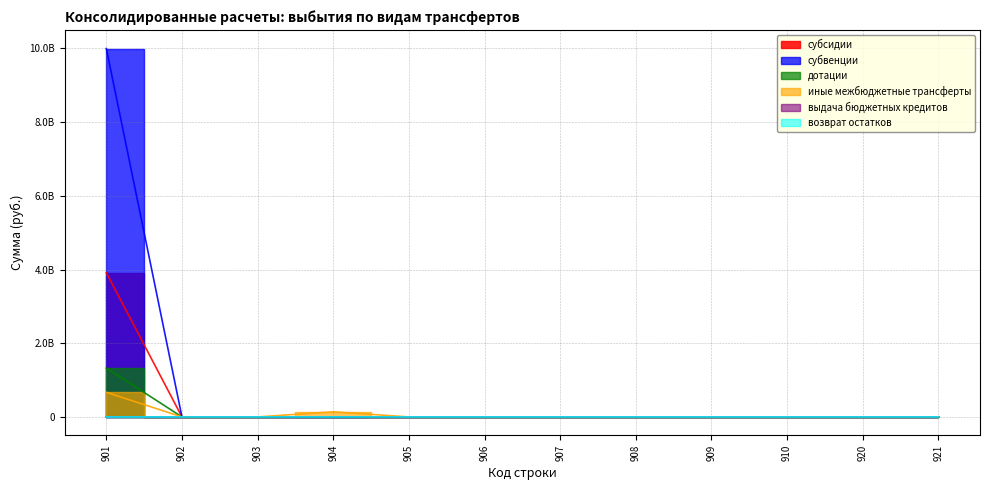

Between 903 and 909, which is larger?

903